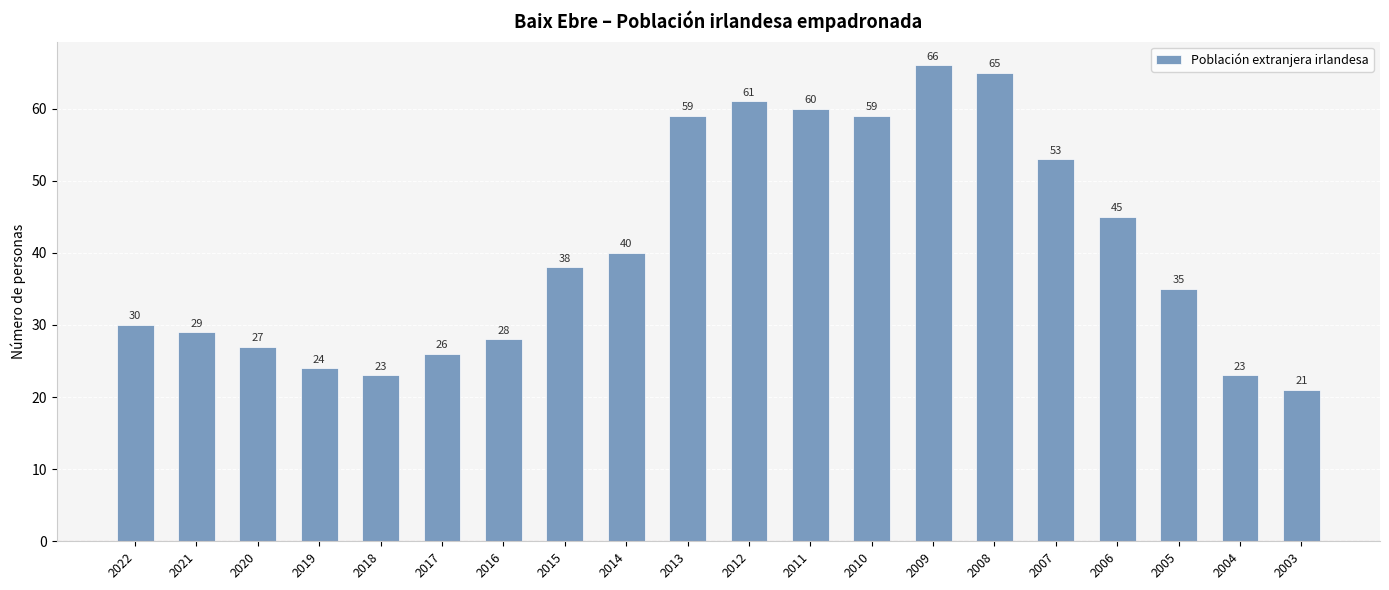

Reading right to left, transcribe all the data shown in this chart.

2003=21	2004=23	2005=35	2006=45	2007=53	2008=65	2009=66	2010=59	2011=60	2012=61	2013=59	2014=40	2015=38	2016=28	2017=26	2018=23	2019=24	2020=27	2021=29	2022=30